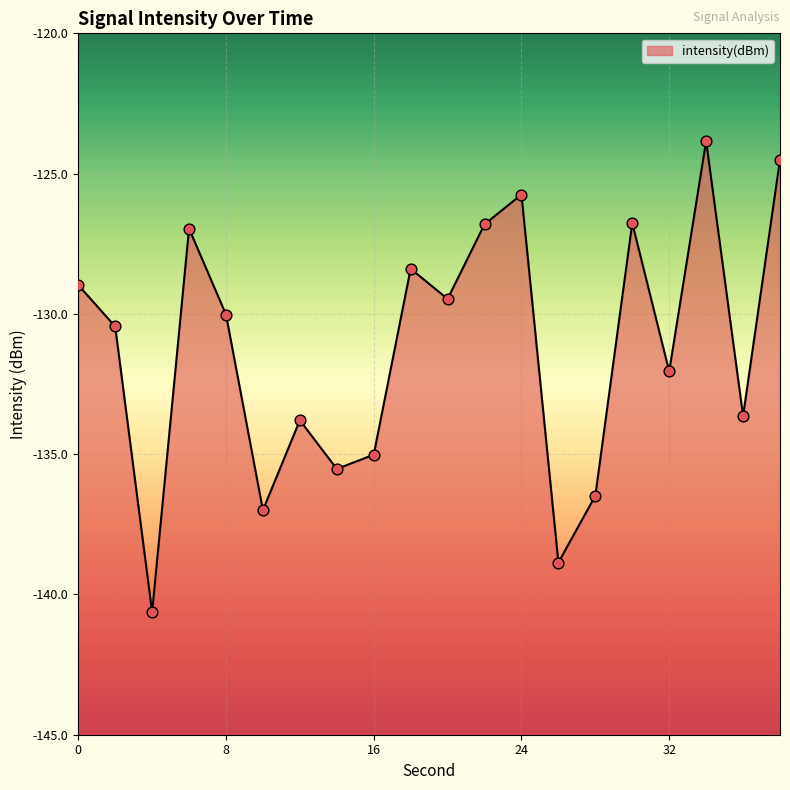

What is the change in value from 8 to 10?

-7.0